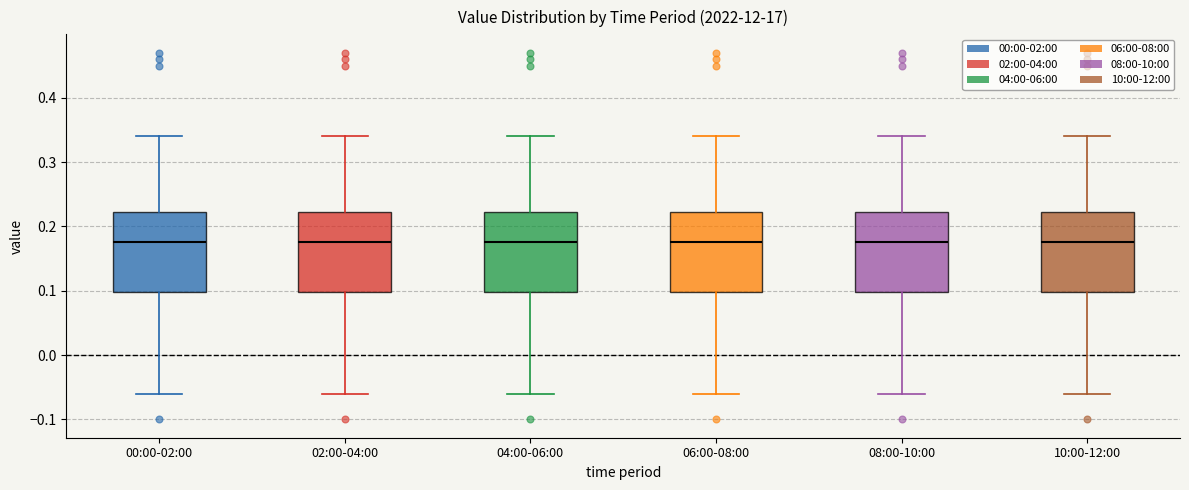

Reading left to right, transcribe this box plot: for each box, give where its median line is, the range the box spans, and where its two whiskers end, as read against the y-axis. The values are not printed on the chart, so give them approximately, as read against the axis.

00:00-02:00: median 0.18, box 0.10 to 0.22, whiskers -0.06 to 0.34
02:00-04:00: median 0.18, box 0.10 to 0.22, whiskers -0.06 to 0.34
04:00-06:00: median 0.18, box 0.10 to 0.22, whiskers -0.06 to 0.34
06:00-08:00: median 0.18, box 0.10 to 0.22, whiskers -0.06 to 0.34
08:00-10:00: median 0.18, box 0.10 to 0.22, whiskers -0.06 to 0.34
10:00-12:00: median 0.18, box 0.10 to 0.22, whiskers -0.06 to 0.34